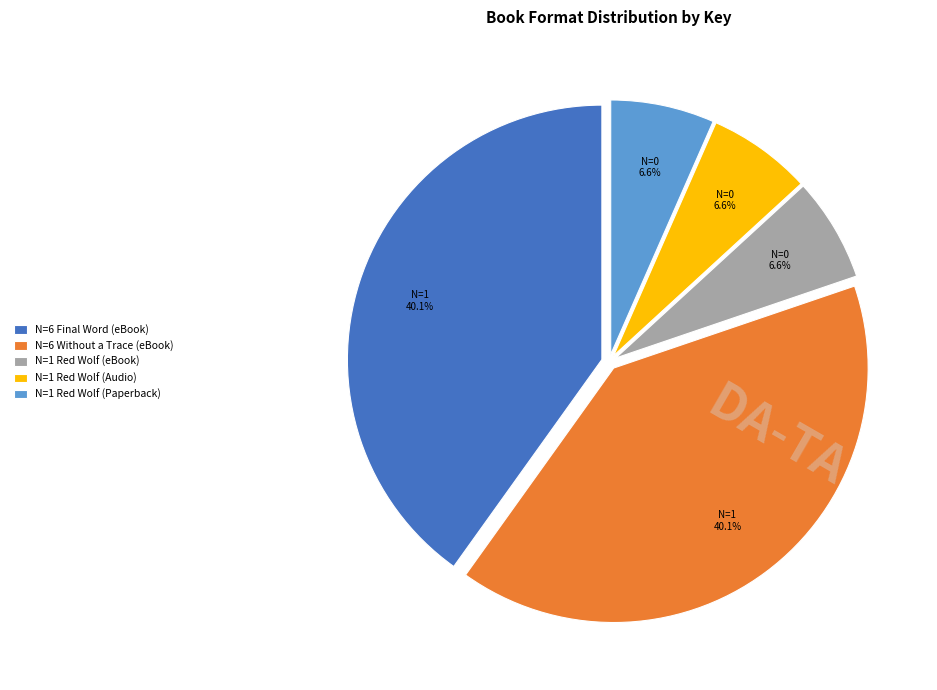

Which has a higher value, N=1 Red Wolf (Audio) or N=6 Without a Trace (eBook)?

N=6 Without a Trace (eBook)